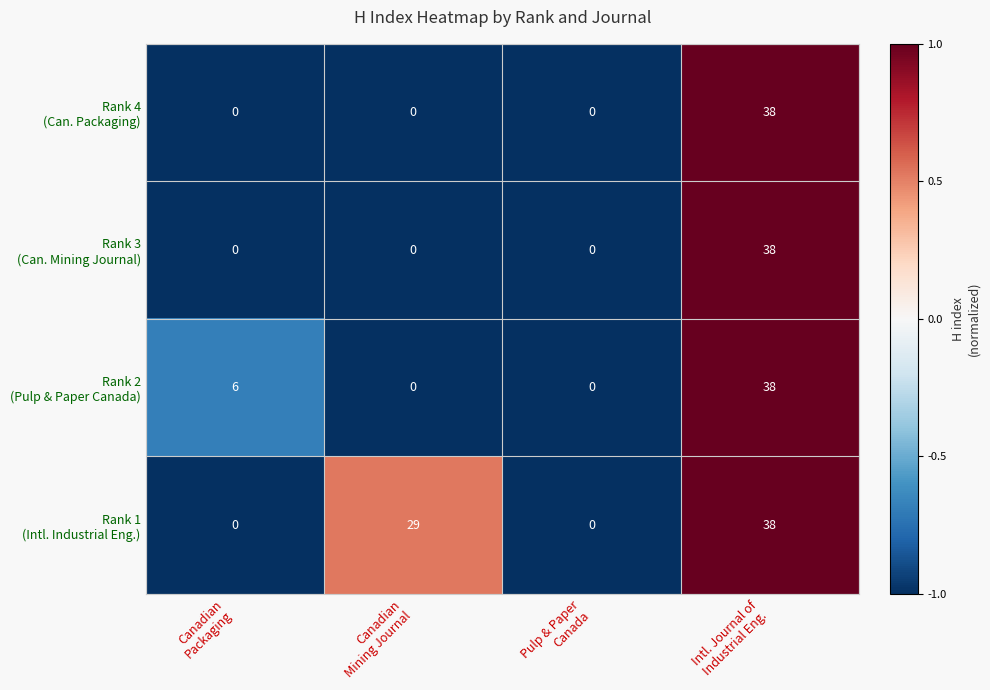

At how many categories does at least one series exceed 4?

3